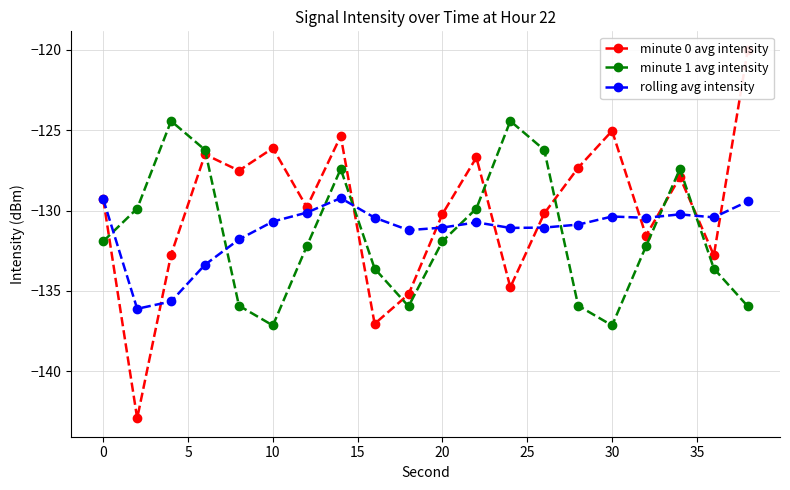

Between 35 and 14, which series saw the biggest shift?

minute 0 avg intensity